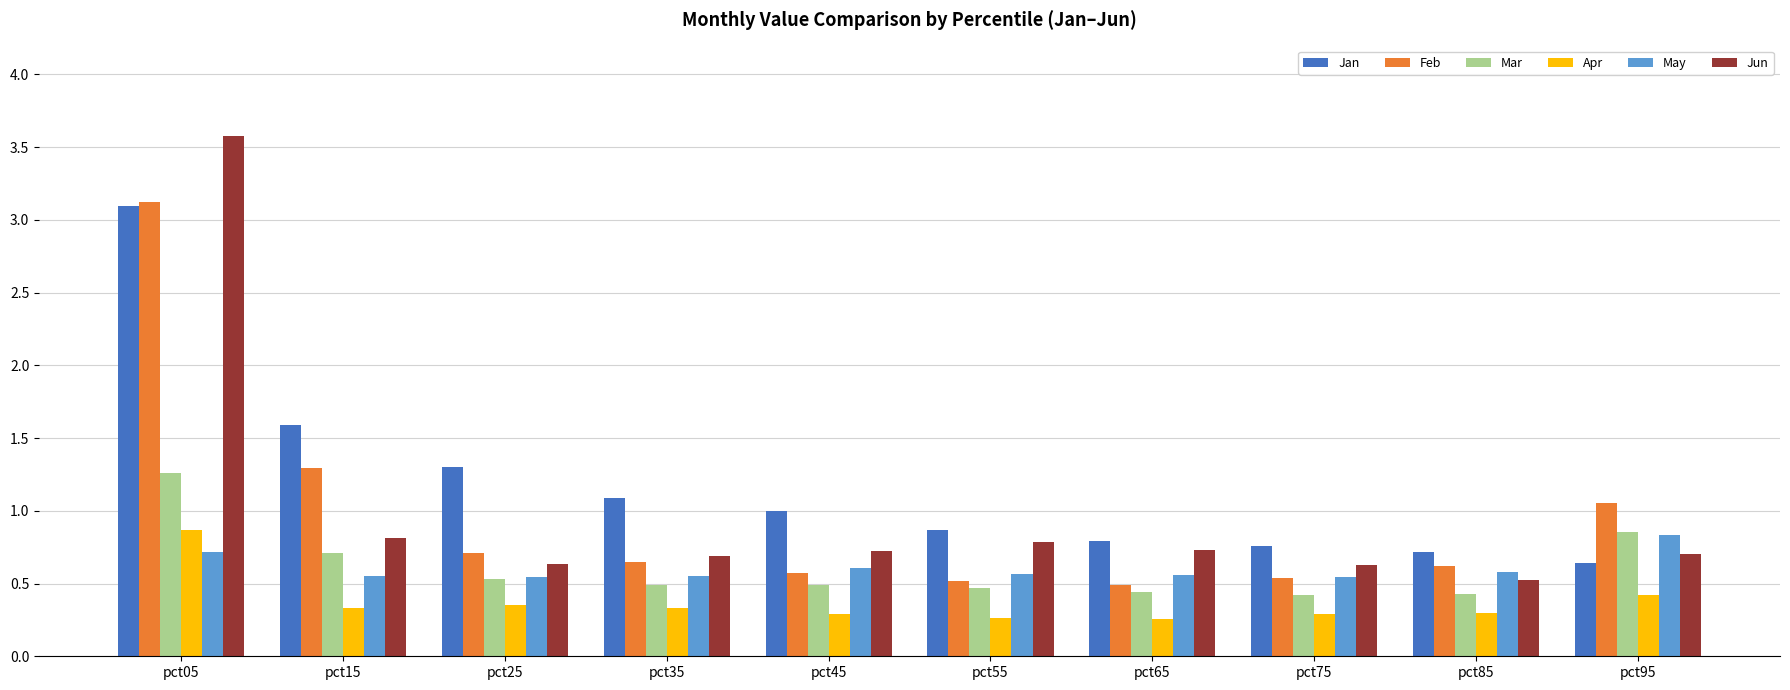

What is the sum of all Jan values?

11.9